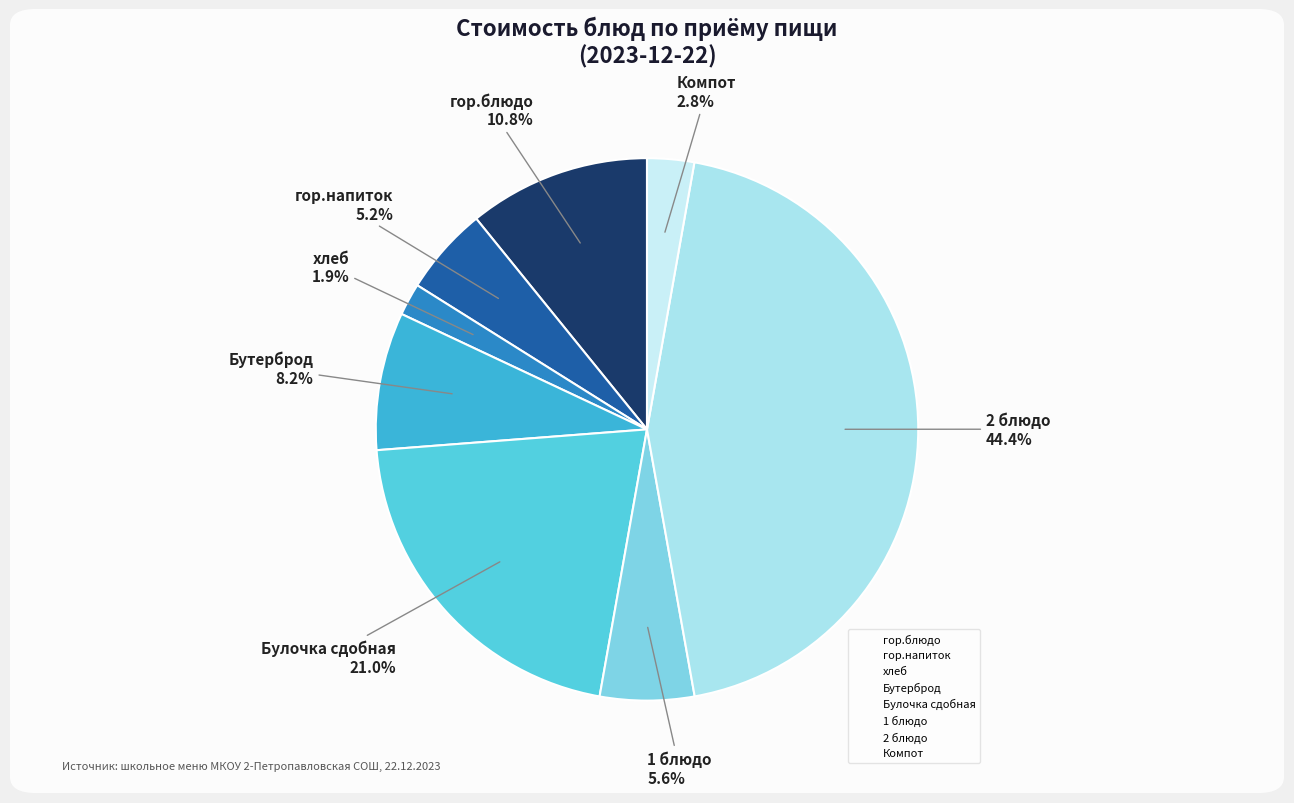

Do хлеб and 1 блюдо together represent more than half of the pie?

No